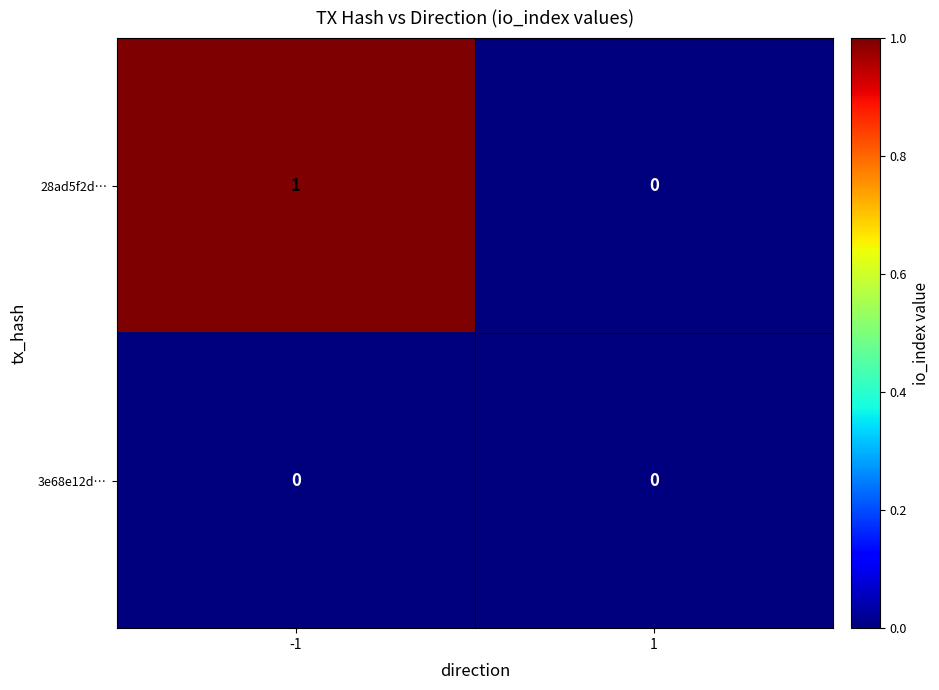

Reading right to left, what are all the values shown in this chart?

28ad5f2d…: 1=0	-1=1
3e68e12d…: 1=0	-1=0